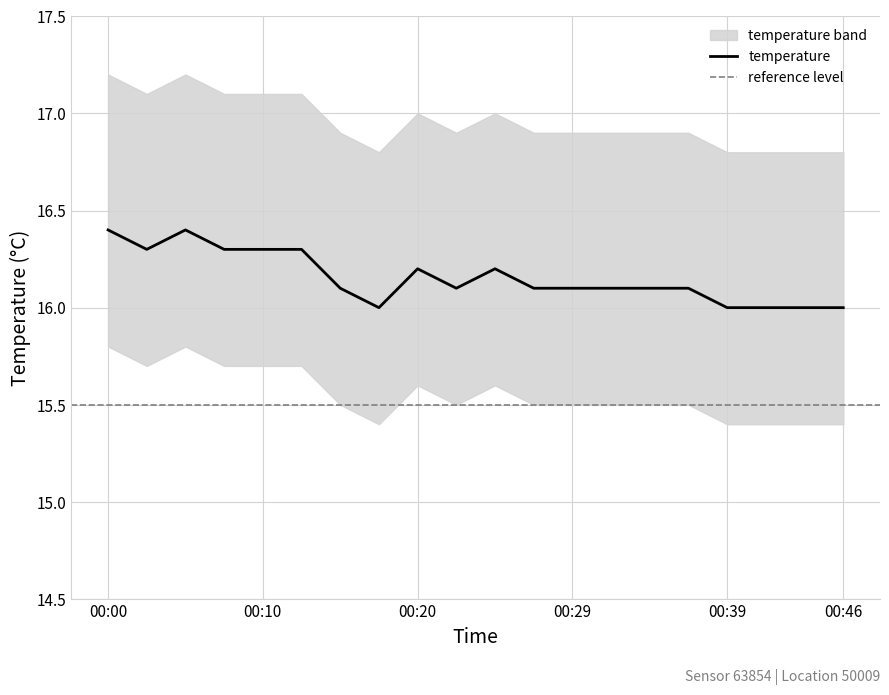

What is the change in value from 00:05 to 00:42?

-0.4